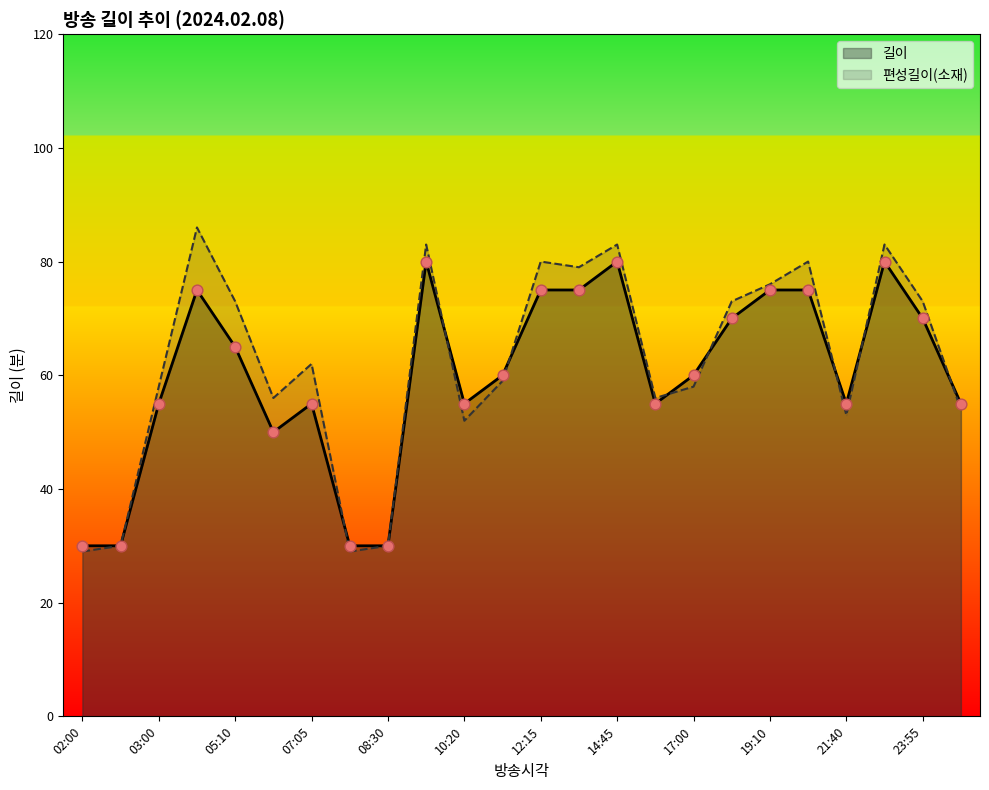

Which series has the largest Y range (max minus min)?

편성길이(소재)